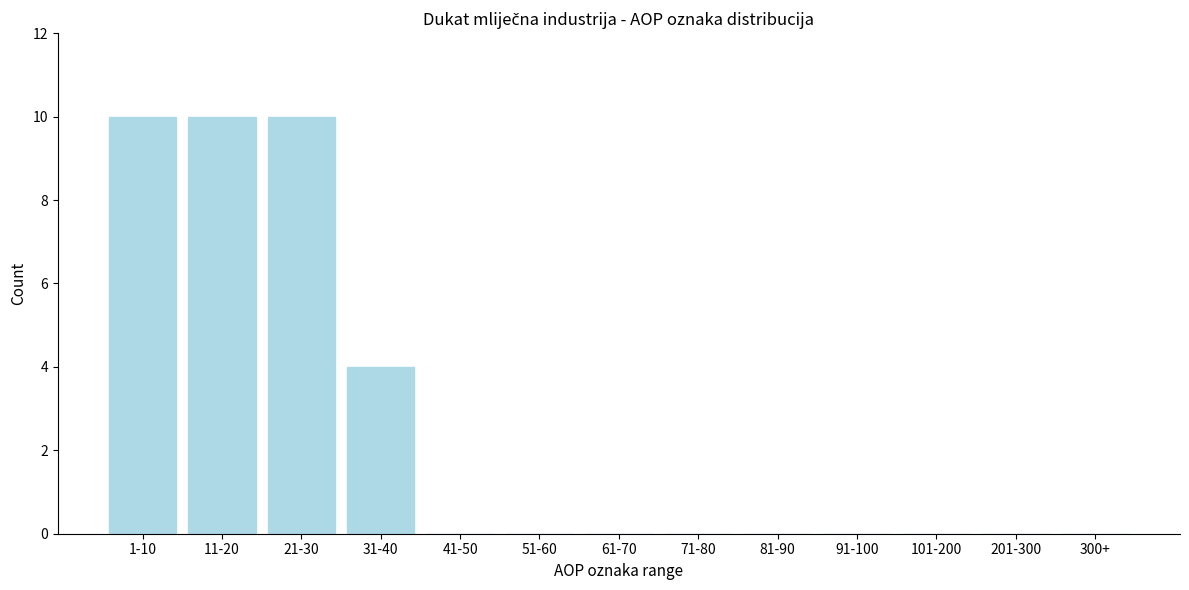

Reading right to left, list all the values displayed in this chart.

300+=0	201-300=0	101-200=0	91-100=0	81-90=0	71-80=0	61-70=0	51-60=0	41-50=0	31-40=4	21-30=10	11-20=10	1-10=10